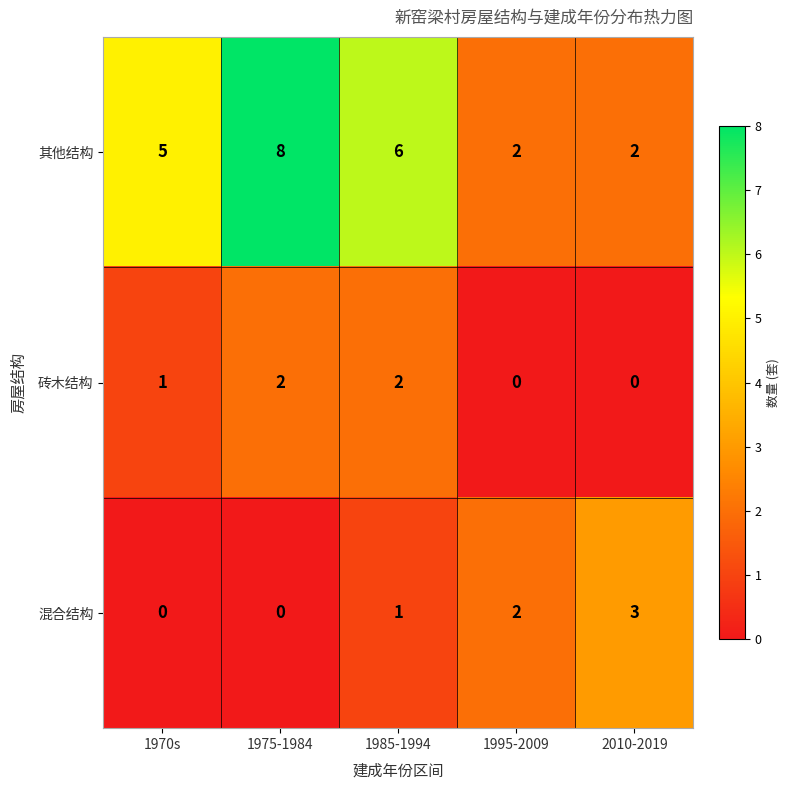

Which series has the largest range (max minus min)?

其他结构